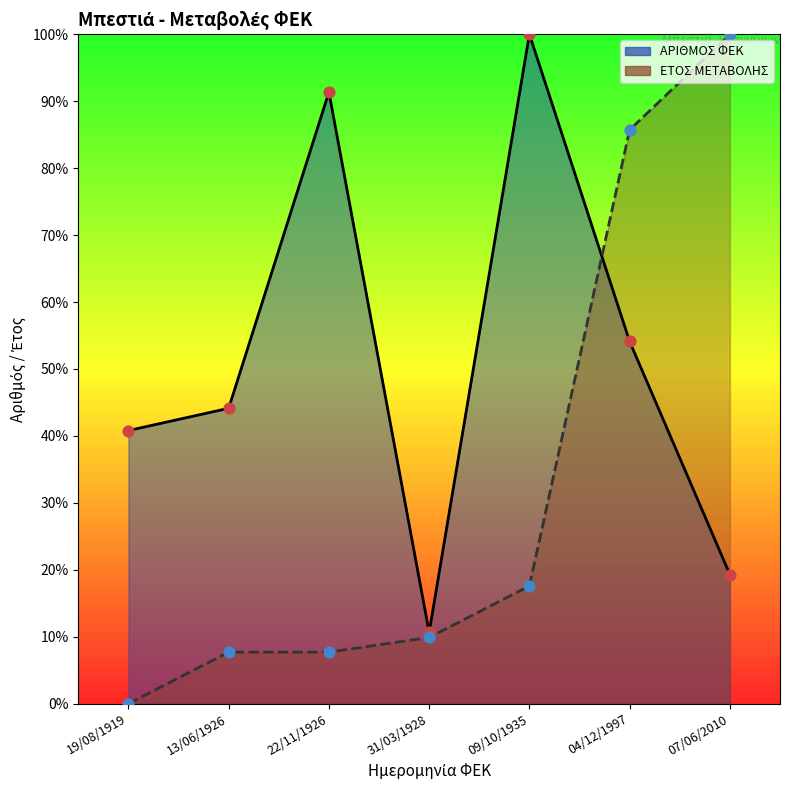

At which category is the sum across all series the highest?

04/12/1997